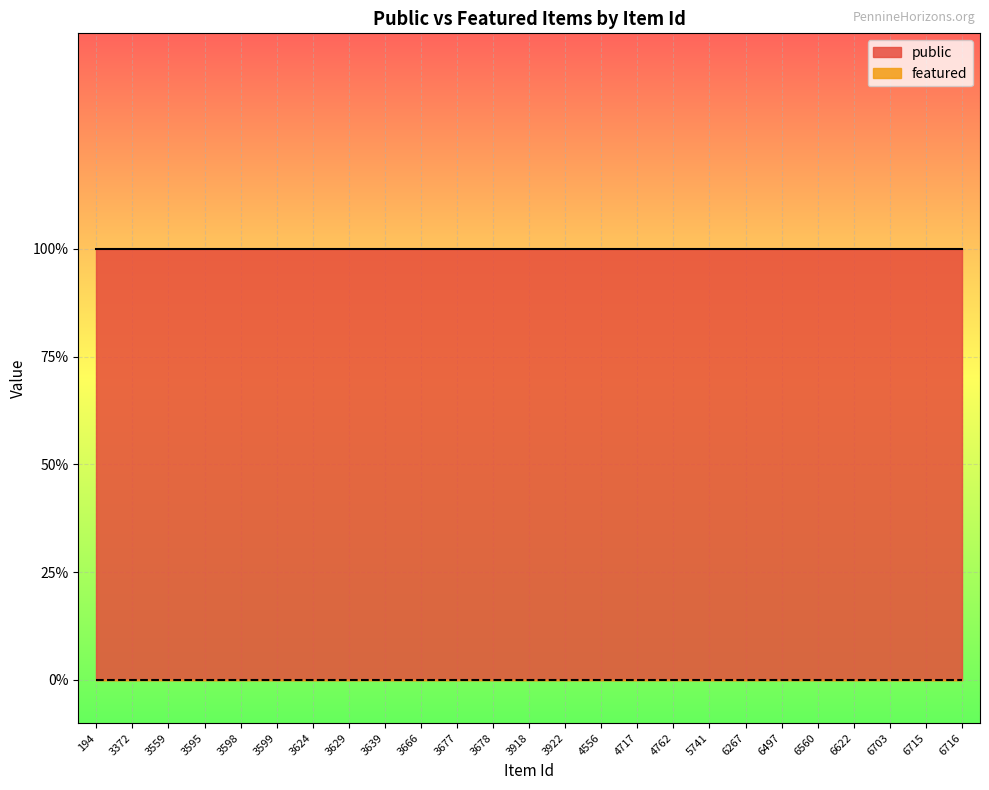

Which series changed the most between 6267 and 6560?

public